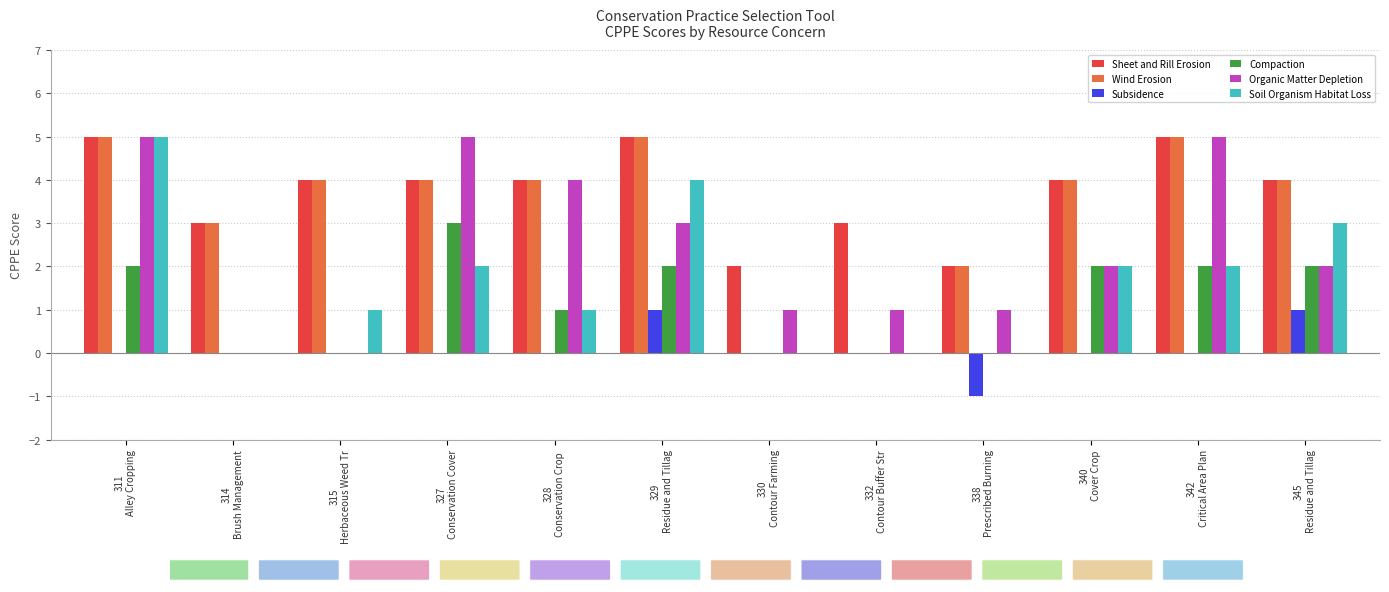

What value does the Wind Erosion series have at 314
Brush Management?

3